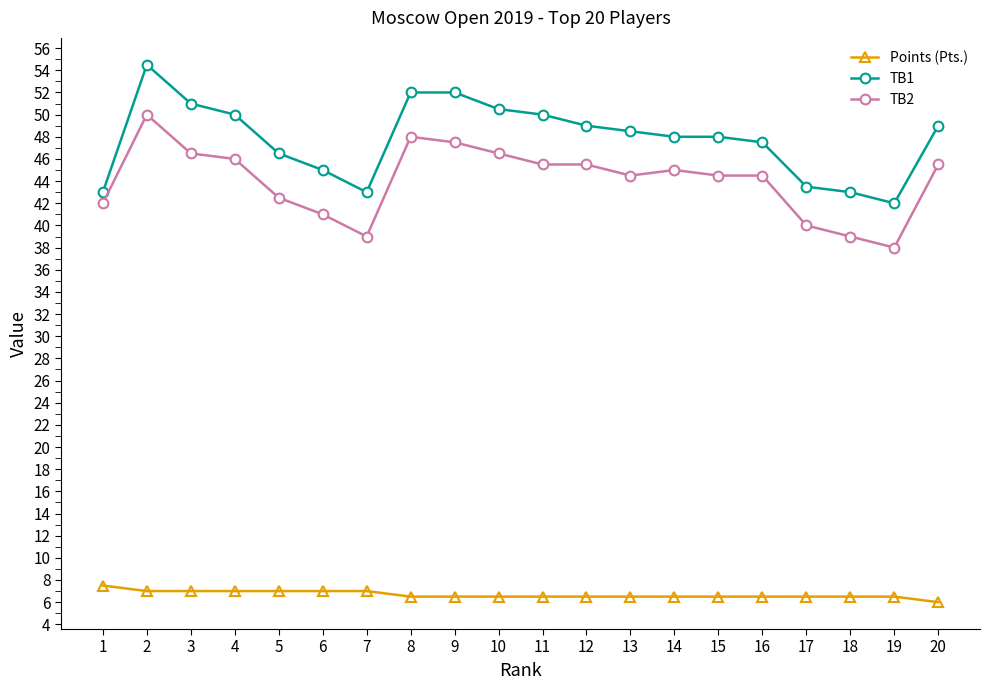

Which category has the highest value in the TB2 series?

2